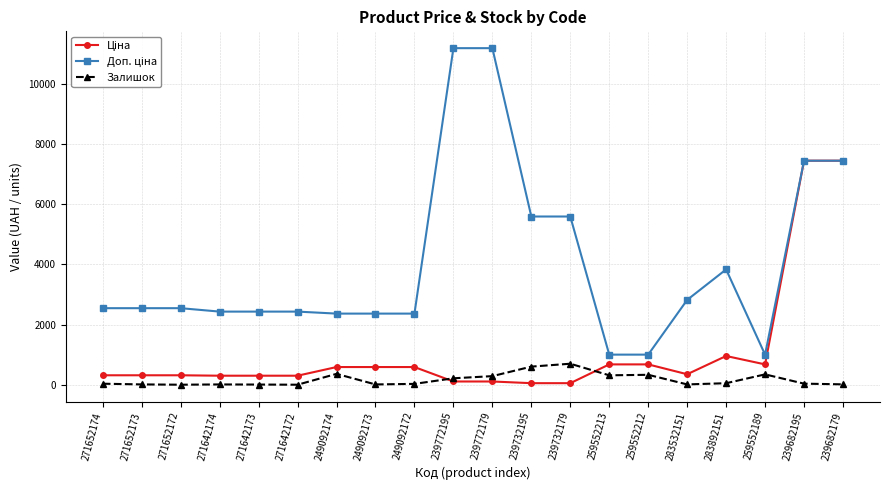

True or false: Залишок has a value of 17.0 at 239682179.

True